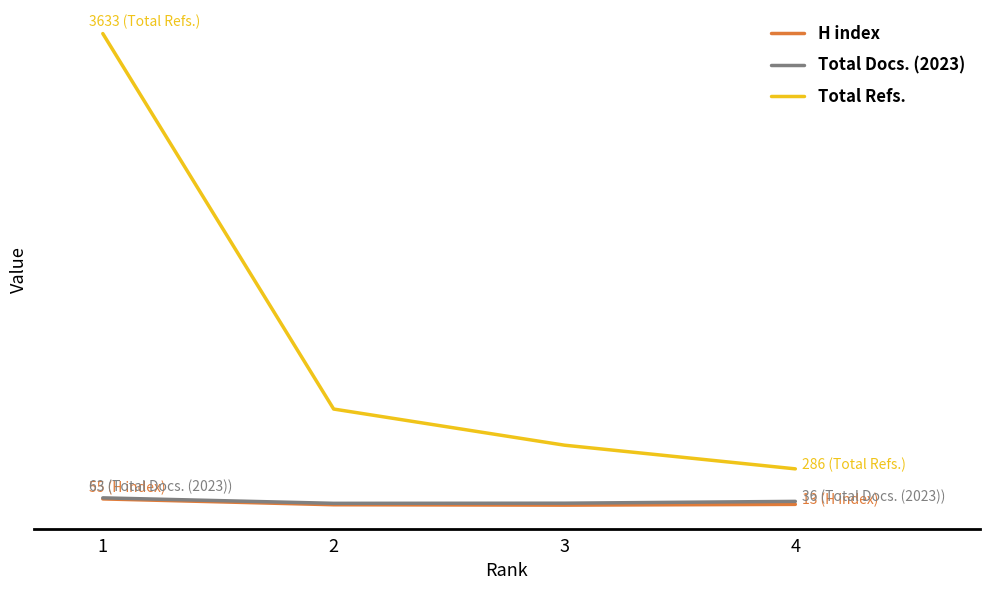

What is the difference between the second highest and second lowest values in the Total Docs. (2023) series?

14